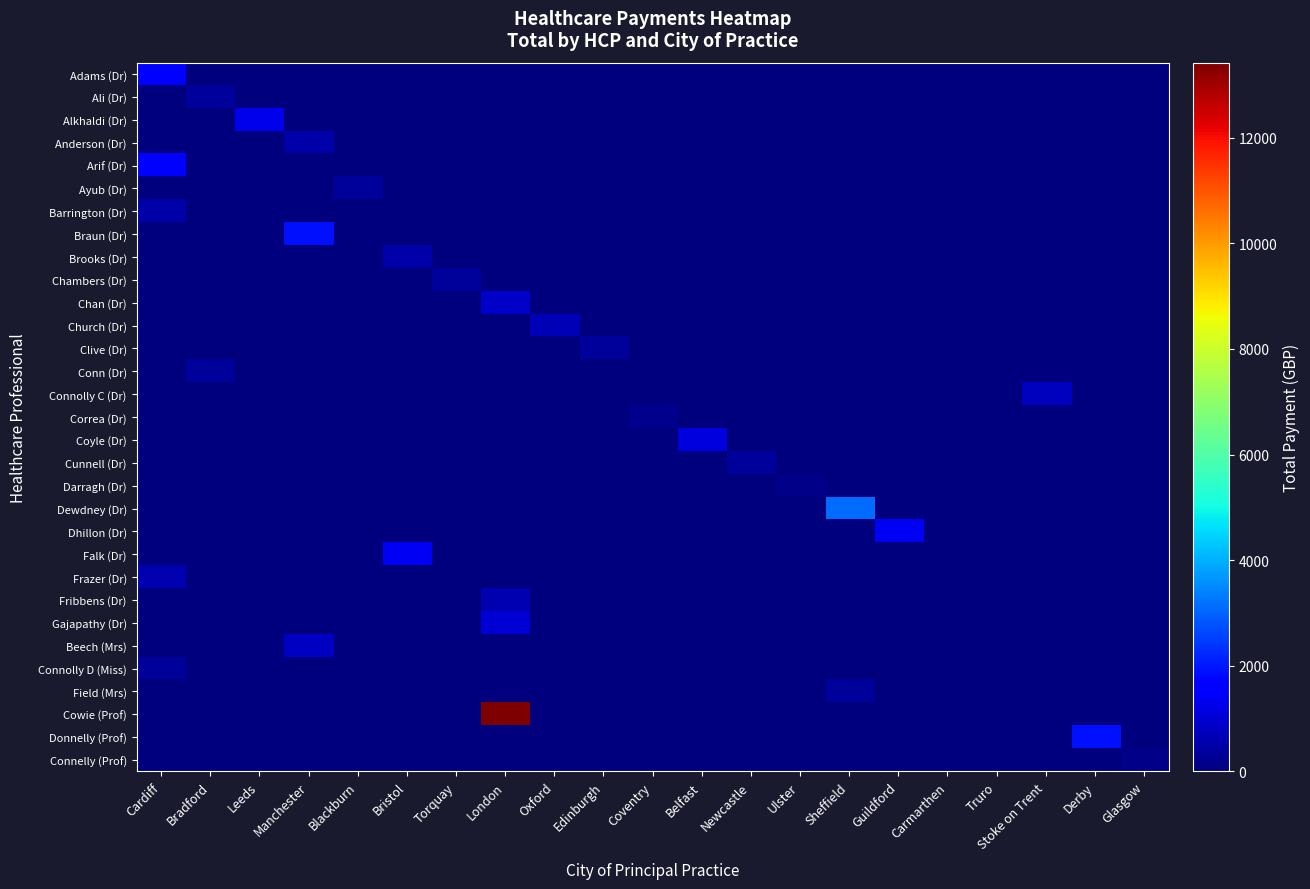

At which category is the sum across all series the highest?

London